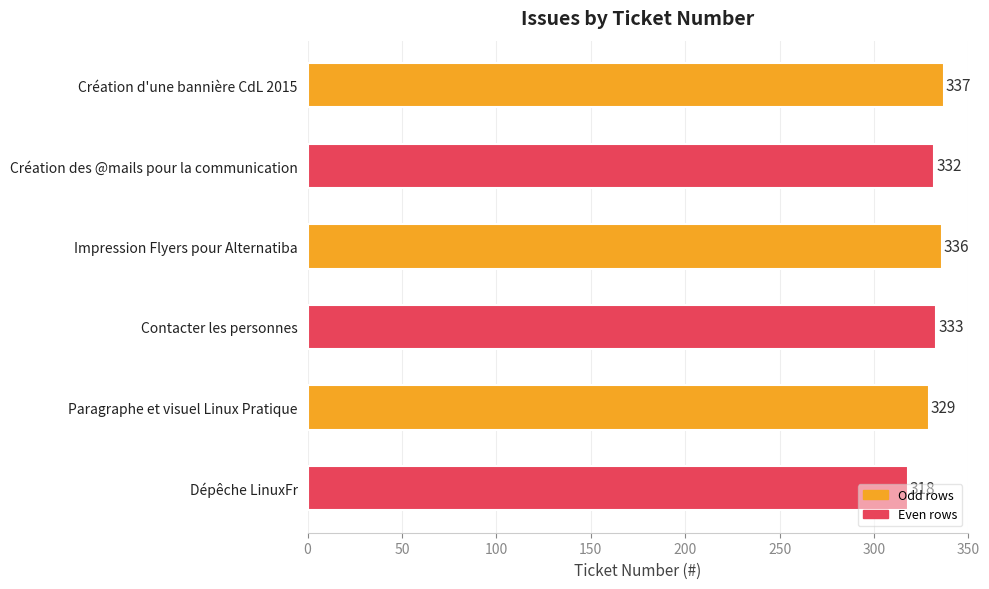

What is the smallest value displayed?

318